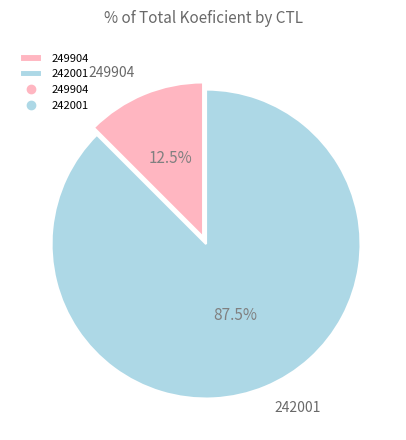

Between 249904 and 242001, which is larger?

242001